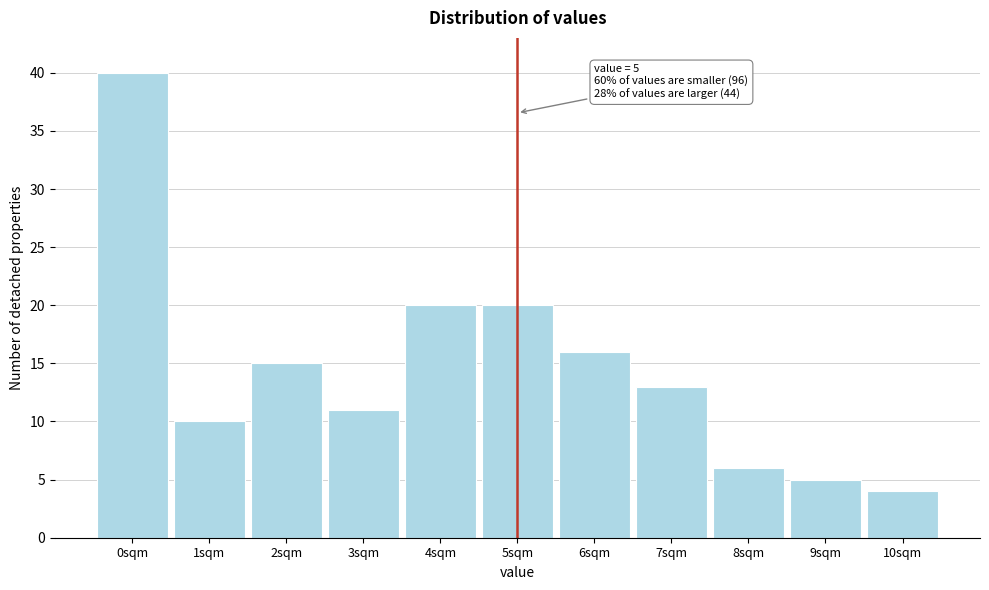

Reading left to right, list all the values displayed in this chart.

40	10	15	11	20	20	16	13	6	5	4